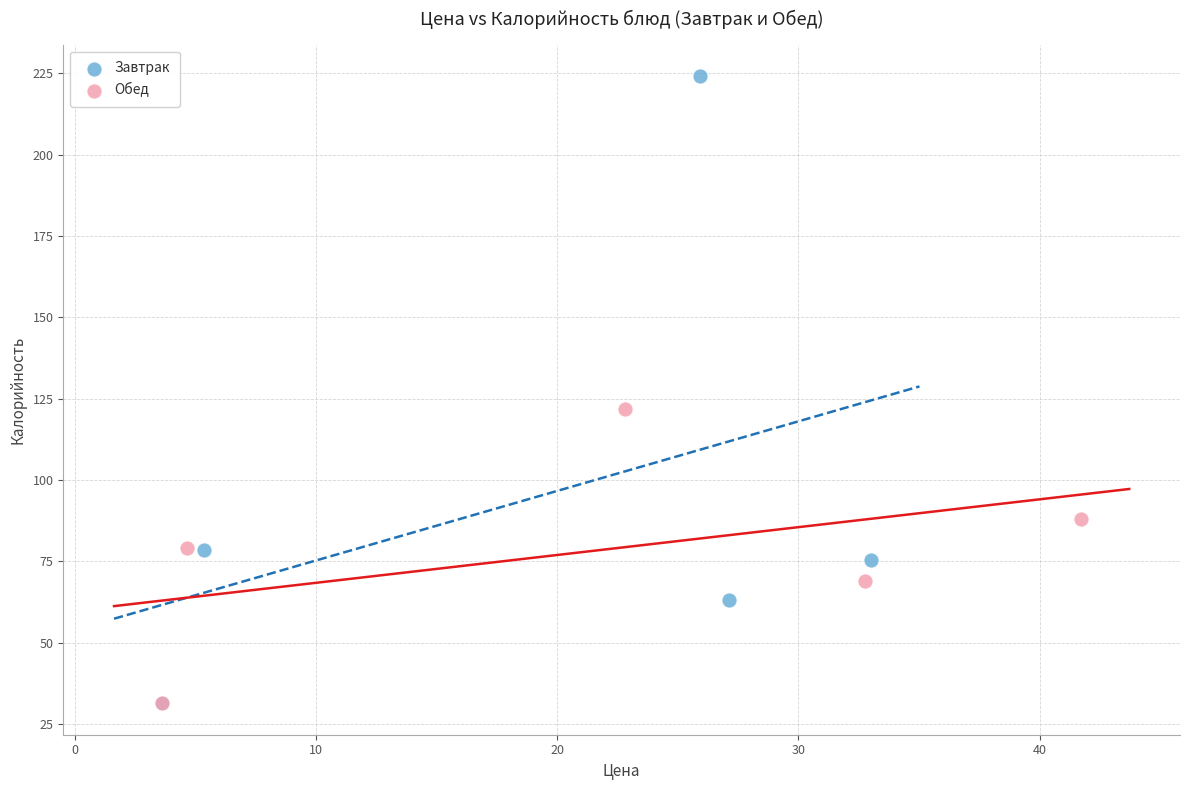

Which series has the largest Y range (max minus min)?

Завтрак